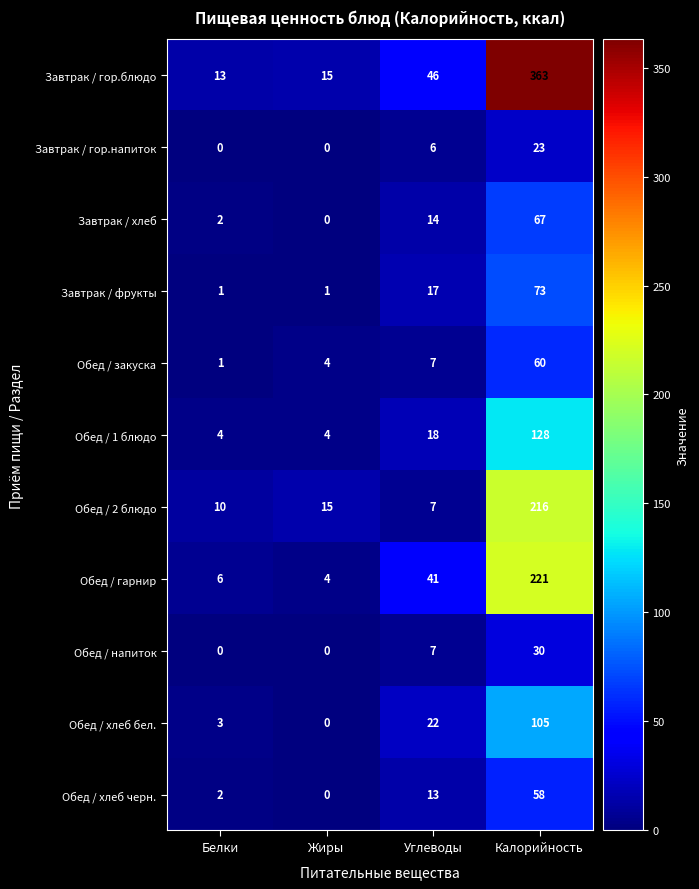

What is the difference between the second highest and second lowest values in the Завтрак / фрукты series?

16